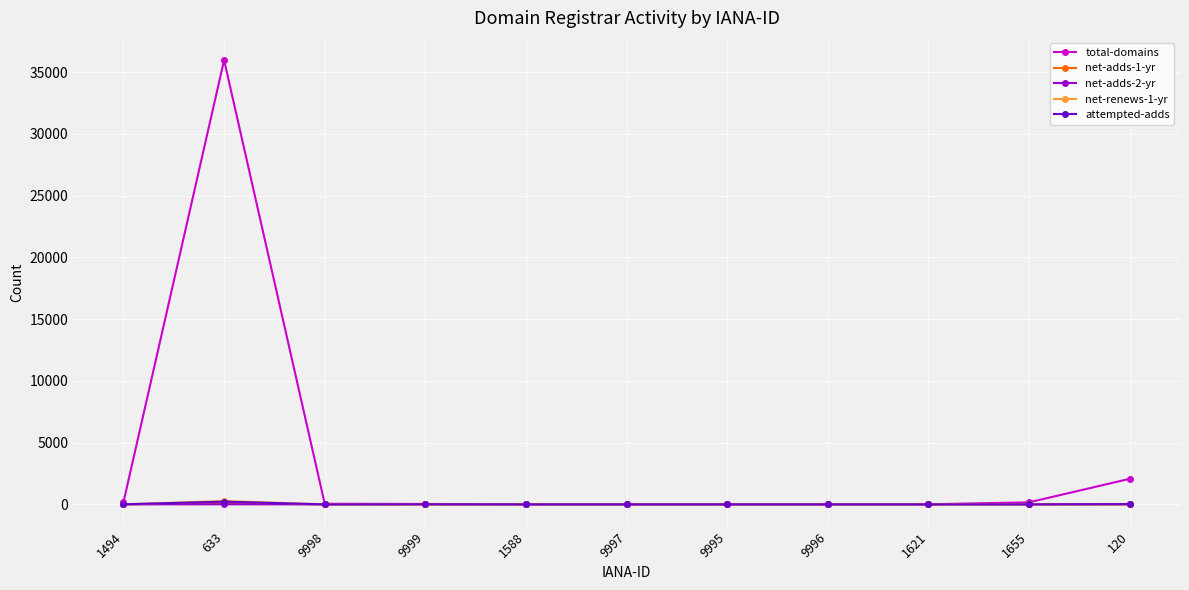

Is this an area chart (filled region under the line)?

No